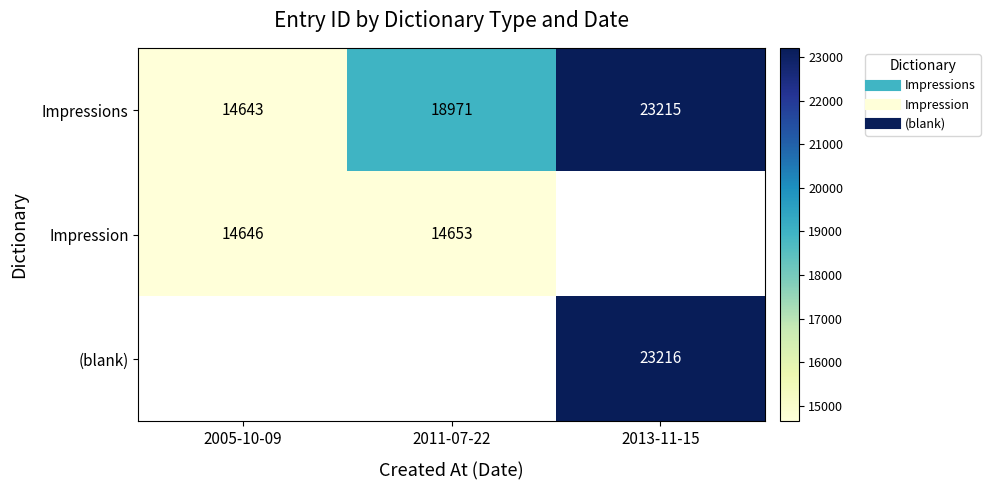

How many series are shown in this chart?

3